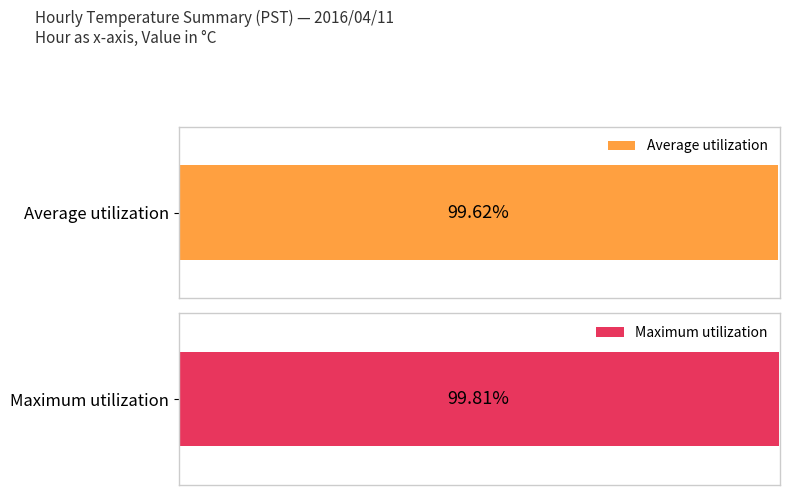

How many distinct data groups are displayed?

2